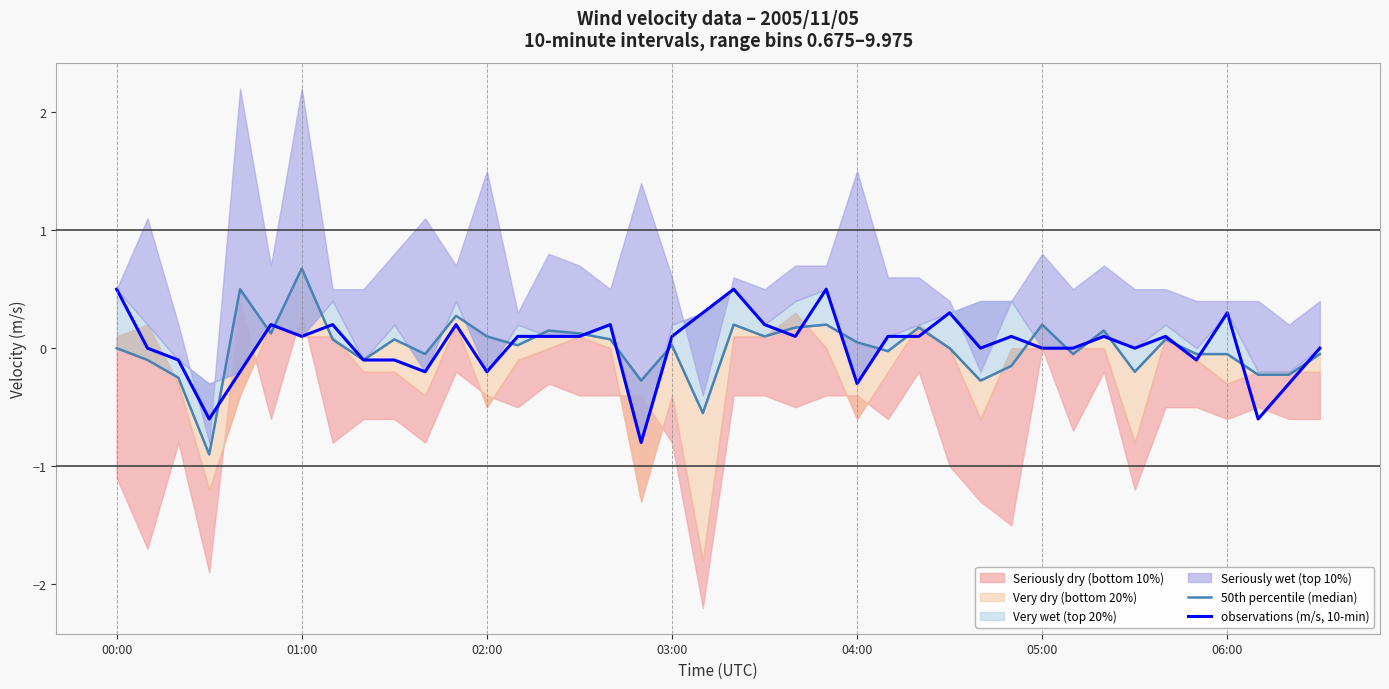

The 50th percentile (median) series shows -0.5 at 28. True or false?

False